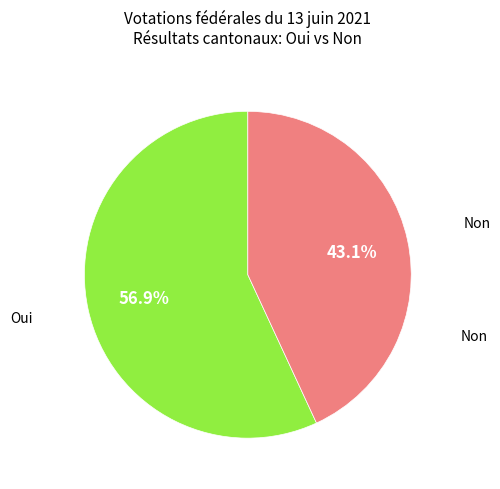

Is there any slice that represents more than half of the pie?

Yes